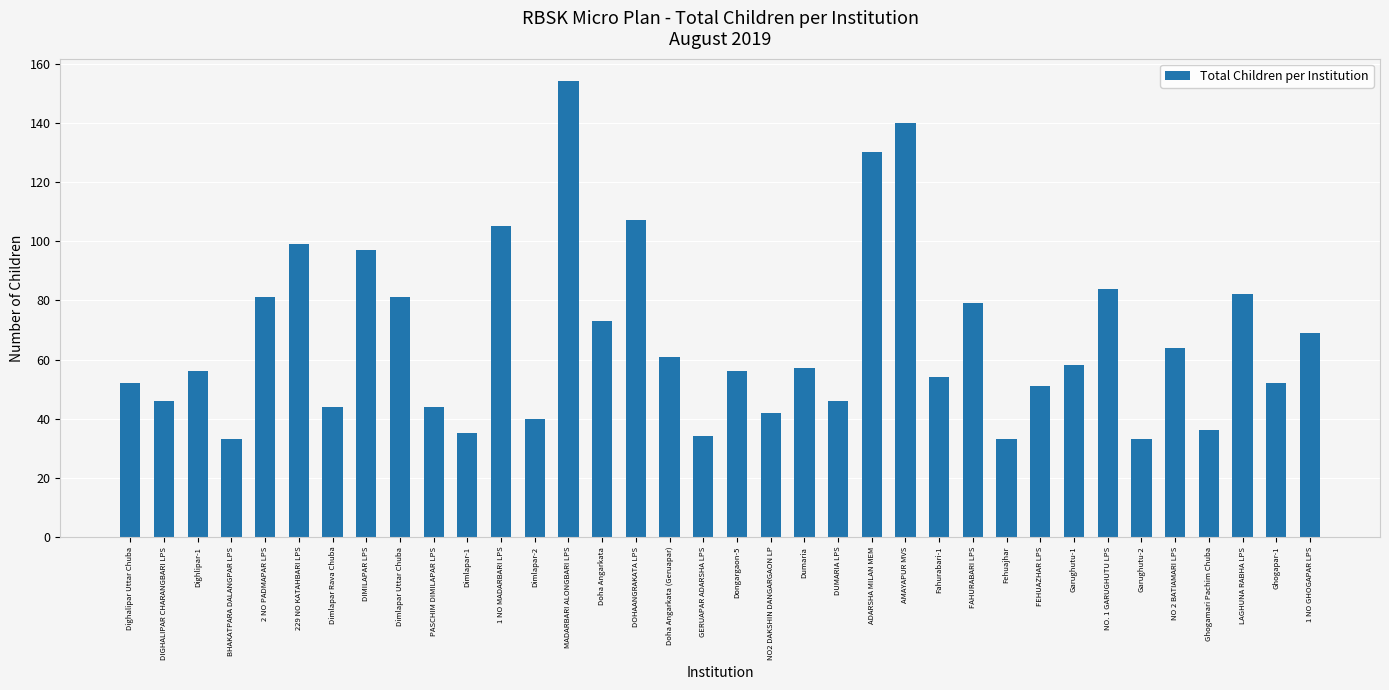

Which label corresponds to the largest value in the chart?

MADARBARI ALONGBARI LPS